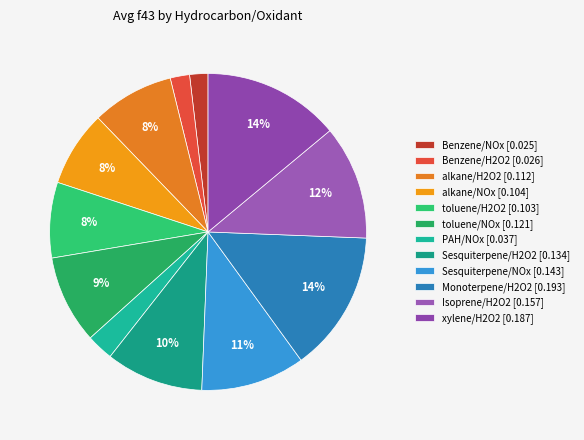

To the nearest percent, what is the difference between the largest and smallest slice percentages?

13%